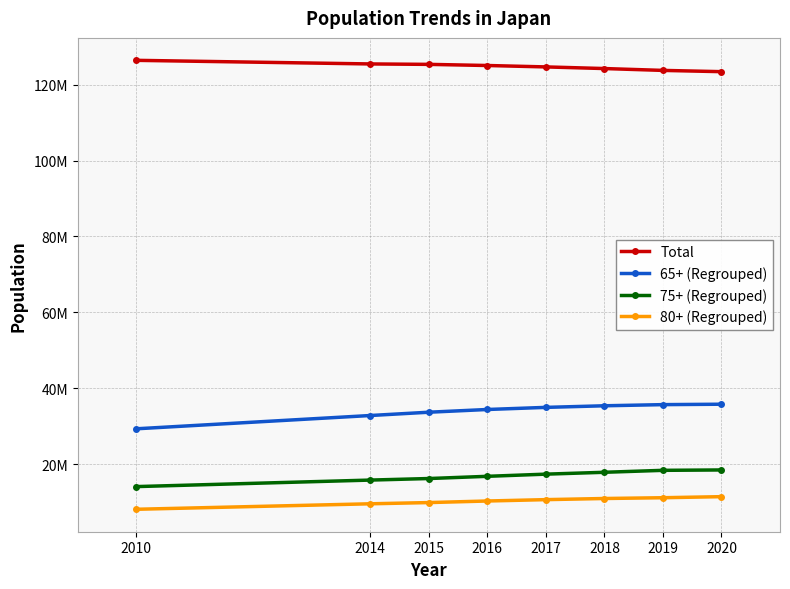

Which category has the highest value in the Total series?

2010